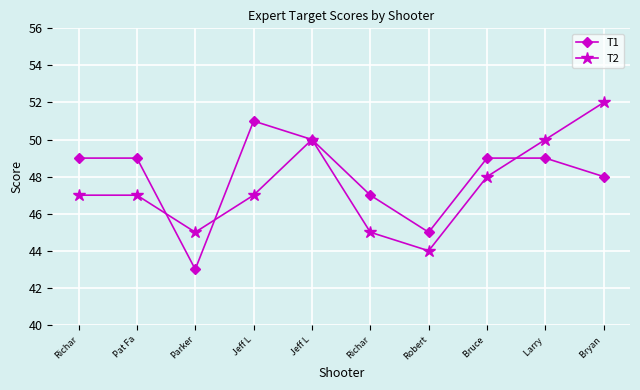

Where is the first local maximum for T1?

Jeff L